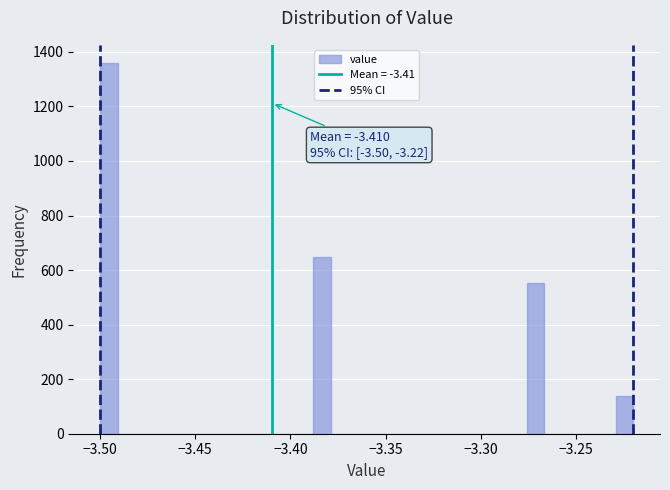

Read against the x-axis, roughly where is the centre of the tallest bar?

-3.495